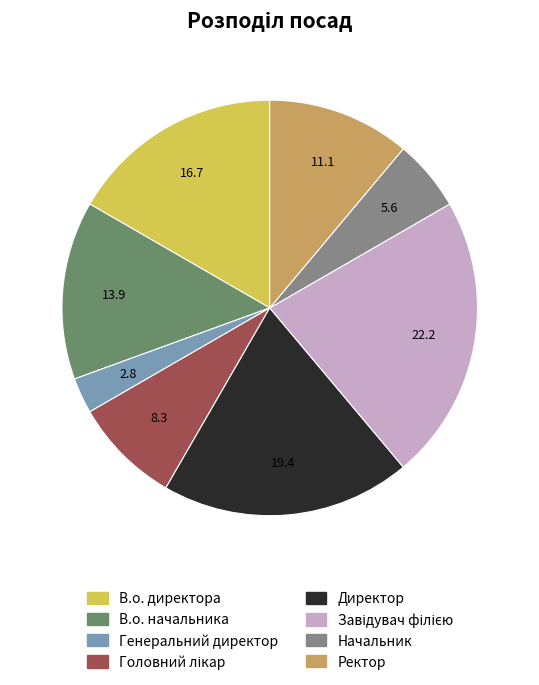

Do Генеральний директор and Директор together represent more than half of the pie?

No